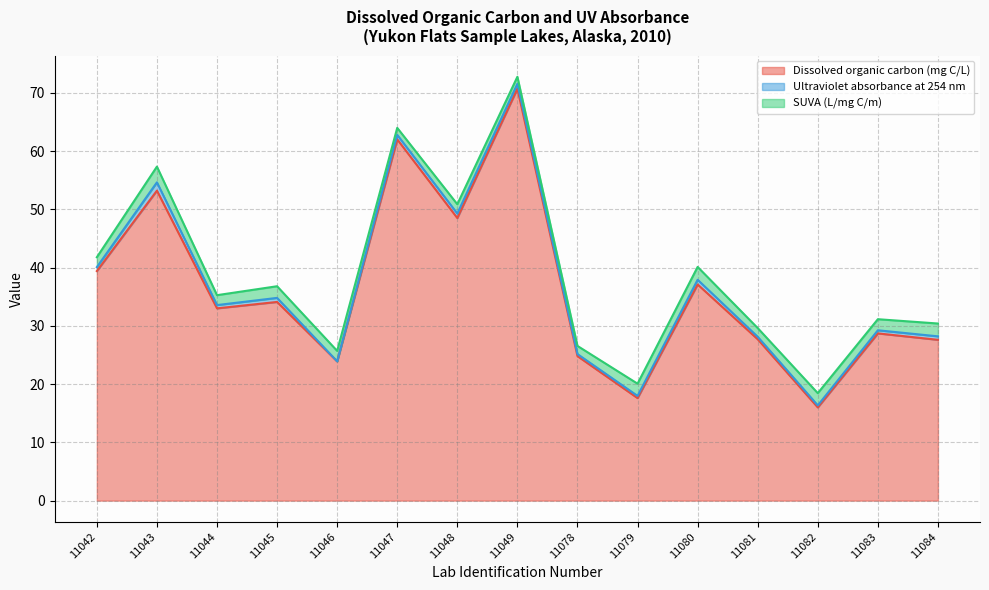

Reading left to right, extract all data points from this chart.

Dissolved organic carbon (mg C/L): 11042=39.4	11043=53.2	11044=33.0	11045=34.1	11046=23.9	11047=62.0	11048=48.5	11049=70.7	11078=24.8	11079=17.6	11080=37.1	11081=27.7	11082=16.0	11083=28.7	11084=27.6
Ultraviolet absorbance at 254 nm: 11042=0.7	11043=1.4	11044=0.6	11045=0.7	11046=0.0	11047=0.8	11048=0.8	11049=0.8	11078=0.3	11079=0.4	11080=0.8	11081=0.4	11082=0.3	11083=0.5	11084=0.6
SUVA (L/mg C/m): 11042=1.7	11043=2.7	11044=1.7	11045=2.0	11046=1.8	11047=1.2	11048=1.6	11049=1.2	11078=1.4	11079=2.1	11080=2.2	11081=1.5	11082=2.1	11083=1.9	11084=2.2